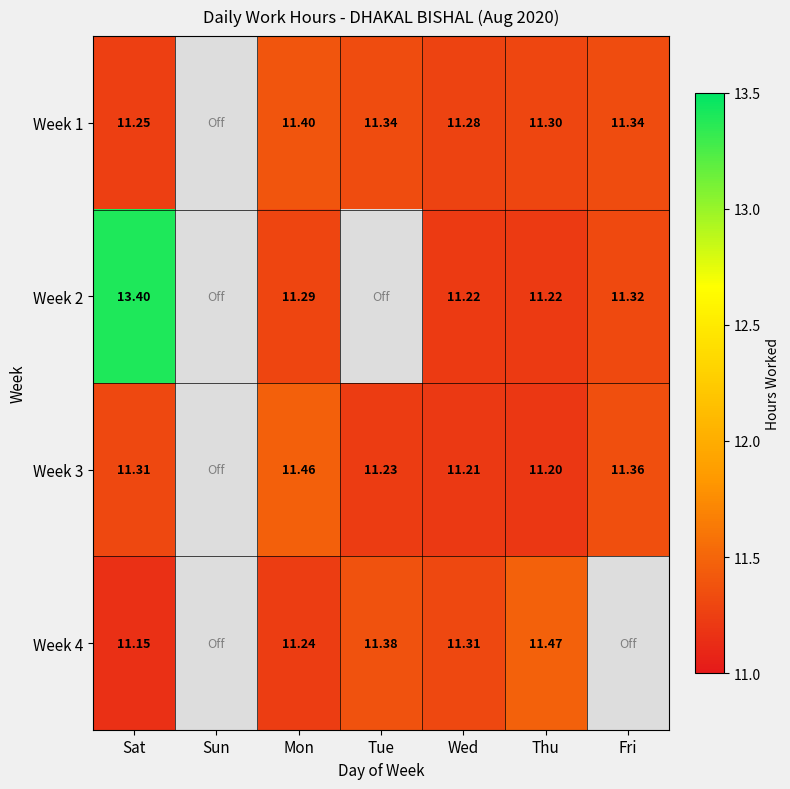

The Week 4 series shows 11.2 at Mon. True or false?

True